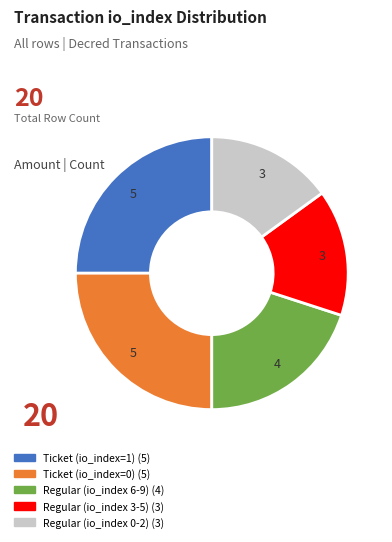

Does Ticket (io_index=1) (5) represent more than half of the total?

No